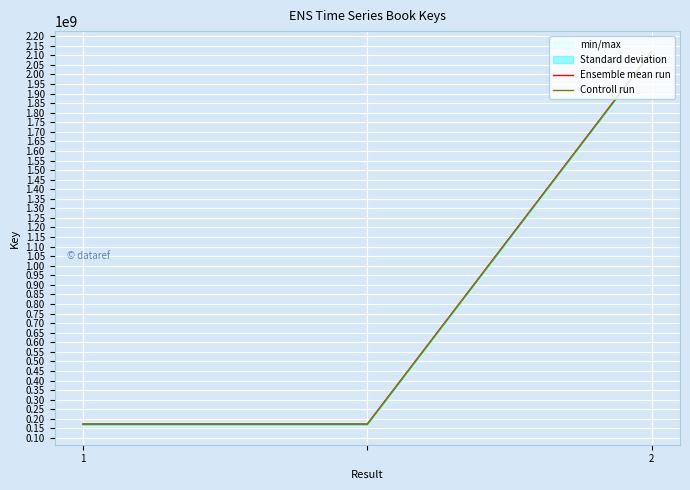

What is the difference between the highest and lowest values at 1?

2000000